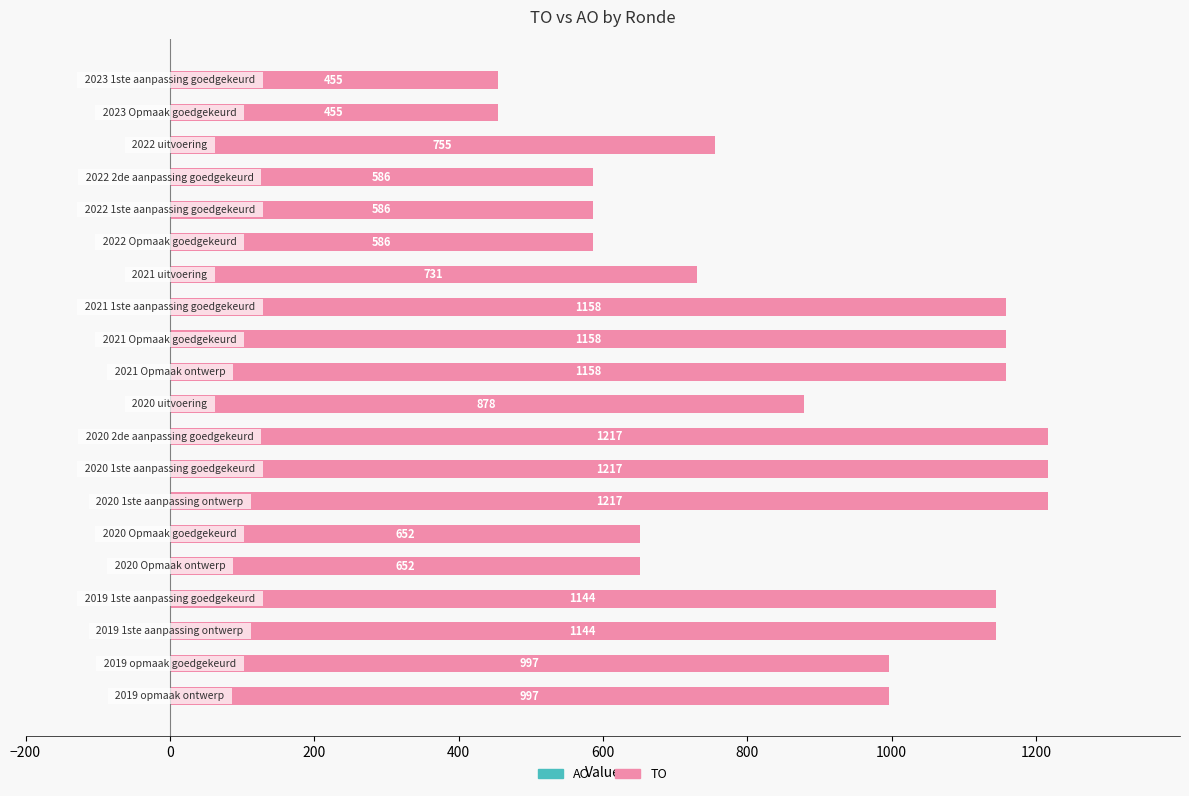

What is the greatest value displayed?

1217